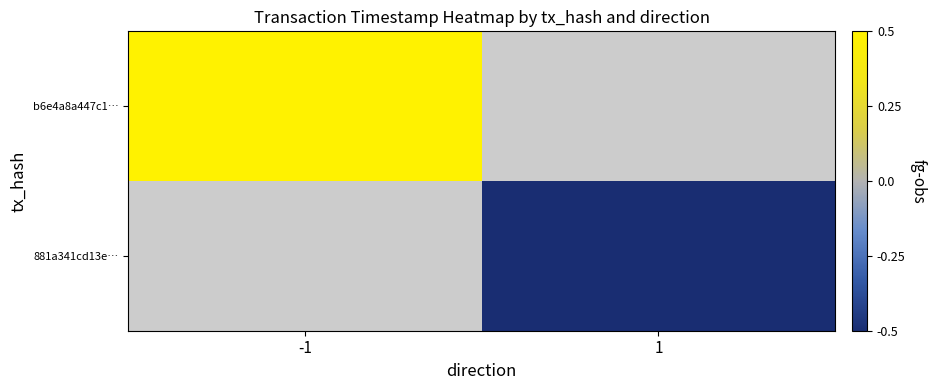

Is it true that b6e4a8a447c1… equals 0.5 at -1?

True